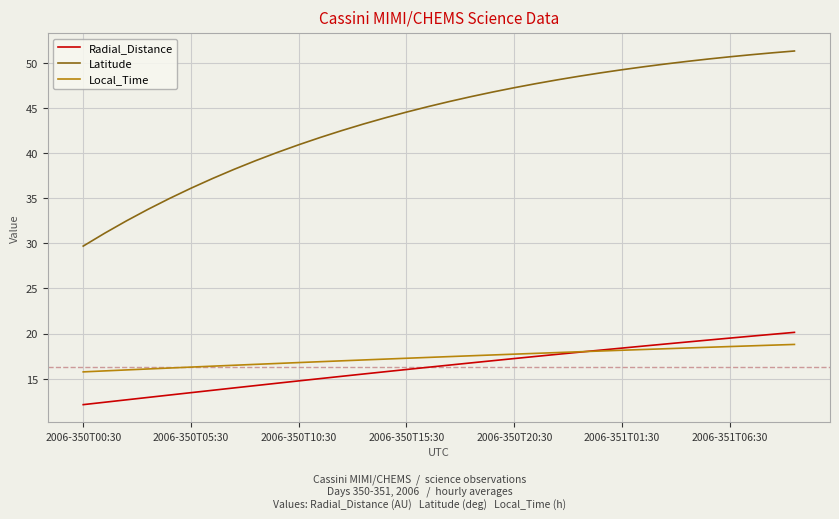

Which series has the largest total across all categories?

Latitude